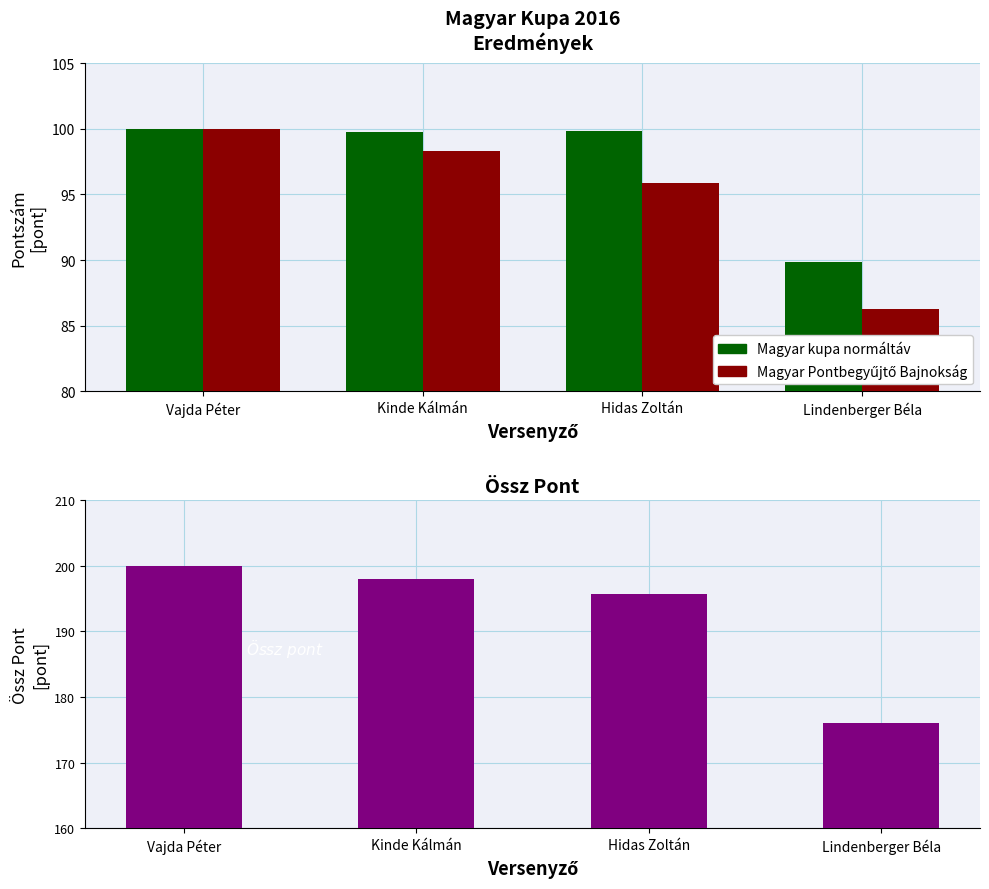

What is the label of the 1st bar from the left?

Vajda Péter